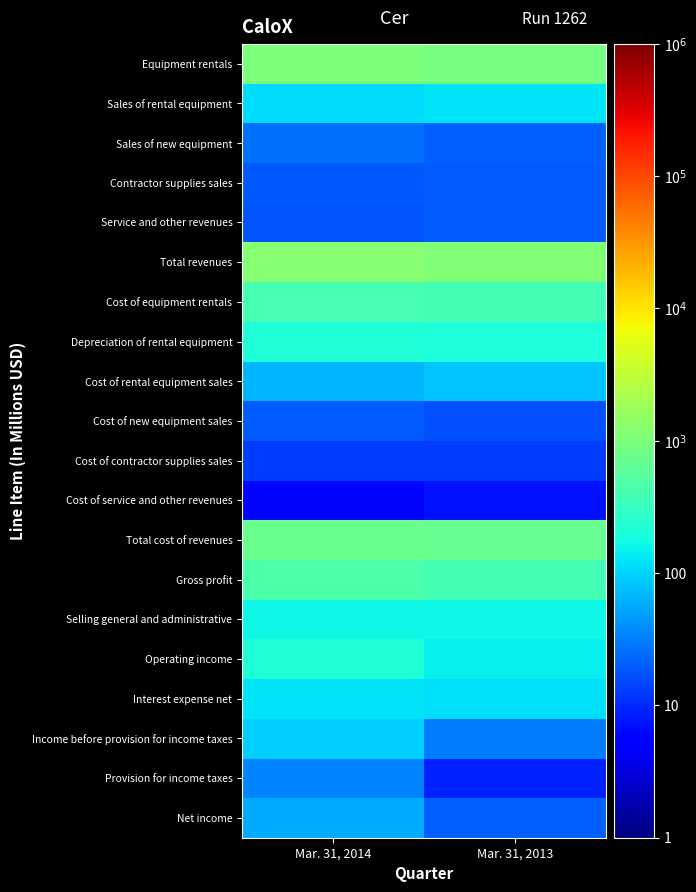

Reading left to right, extract all data points from this chart.

Equipment rentals: Mar. 31, 2014=1005	Mar. 31, 2013=916
Sales of rental equipment: Mar. 31, 2014=110	Mar. 31, 2013=123
Sales of new equipment: Mar. 31, 2014=26	Mar. 31, 2013=21
Contractor supplies sales: Mar. 31, 2014=19	Mar. 31, 2013=20
Service and other revenues: Mar. 31, 2014=18	Mar. 31, 2013=20
Total revenues: Mar. 31, 2014=1178	Mar. 31, 2013=1100
Cost of equipment rentals: Mar. 31, 2014=409	Mar. 31, 2013=393
Depreciation of rental equipment: Mar. 31, 2014=217	Mar. 31, 2013=202
Cost of rental equipment sales: Mar. 31, 2014=65	Mar. 31, 2013=83
Cost of new equipment sales: Mar. 31, 2014=20	Mar. 31, 2013=17
Cost of contractor supplies sales: Mar. 31, 2014=13	Mar. 31, 2013=13
Cost of service and other revenues: Mar. 31, 2014=6	Mar. 31, 2013=7
Total cost of revenues: Mar. 31, 2014=730	Mar. 31, 2013=715
Gross profit: Mar. 31, 2014=448	Mar. 31, 2013=385
Selling general and administrative: Mar. 31, 2014=168	Mar. 31, 2013=160
Operating income: Mar. 31, 2014=218	Mar. 31, 2013=149
Interest expense net: Mar. 31, 2014=125	Mar. 31, 2013=118
Income before provision for income taxes: Mar. 31, 2014=94	Mar. 31, 2013=30
Provision for income taxes: Mar. 31, 2014=34	Mar. 31, 2013=9
Net income: Mar. 31, 2014=60	Mar. 31, 2013=21